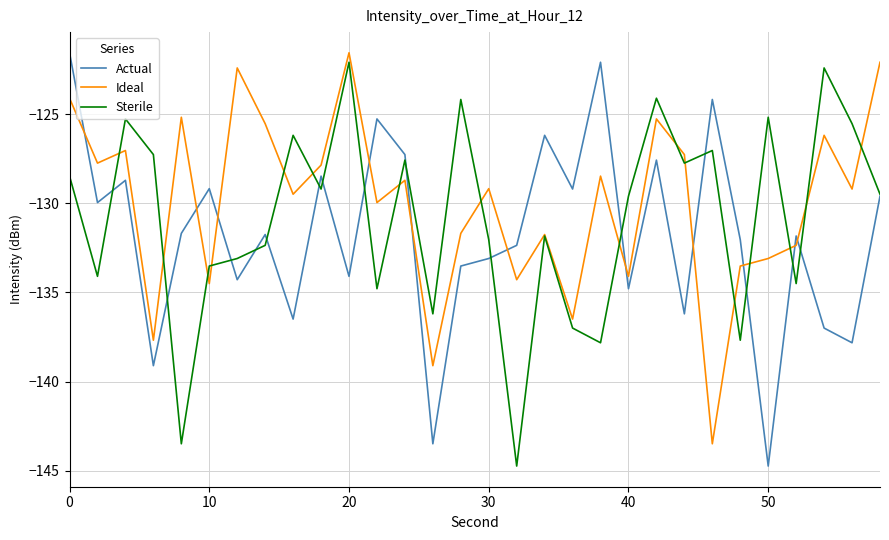

Is this an area chart (filled region under the line)?

No